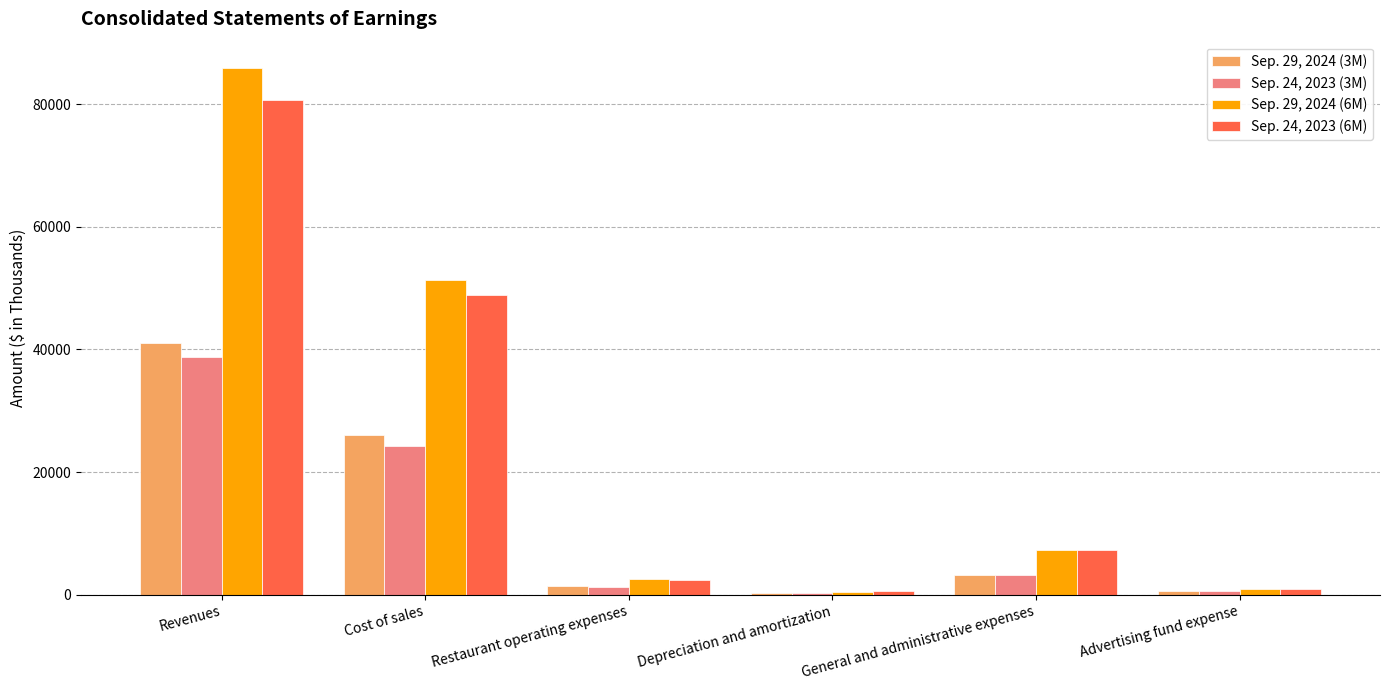

Is it true that Sep. 29, 2024 (6M) equals 2518 at Restaurant operating expenses?

True